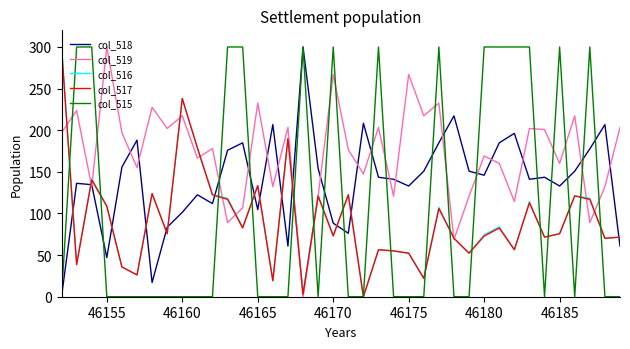

What is the maximum value shown in the chart?

300.0